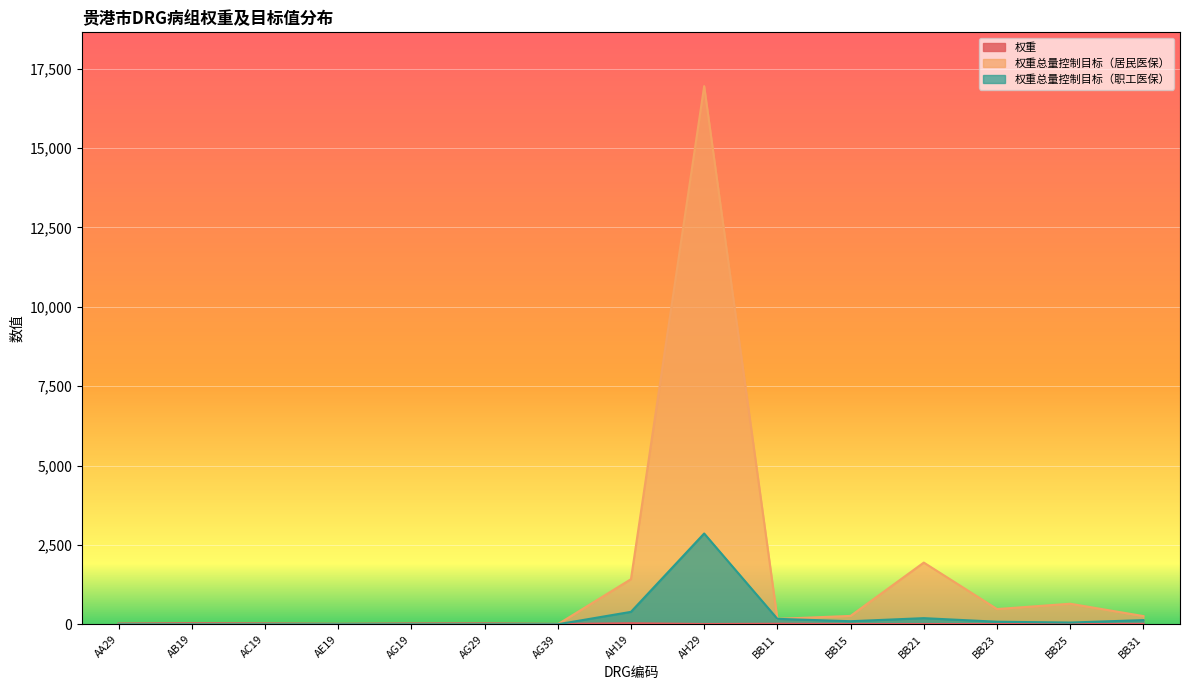

Is it true that 权重总量控制目标（职工医保） equals 80.9 at BB23?

True